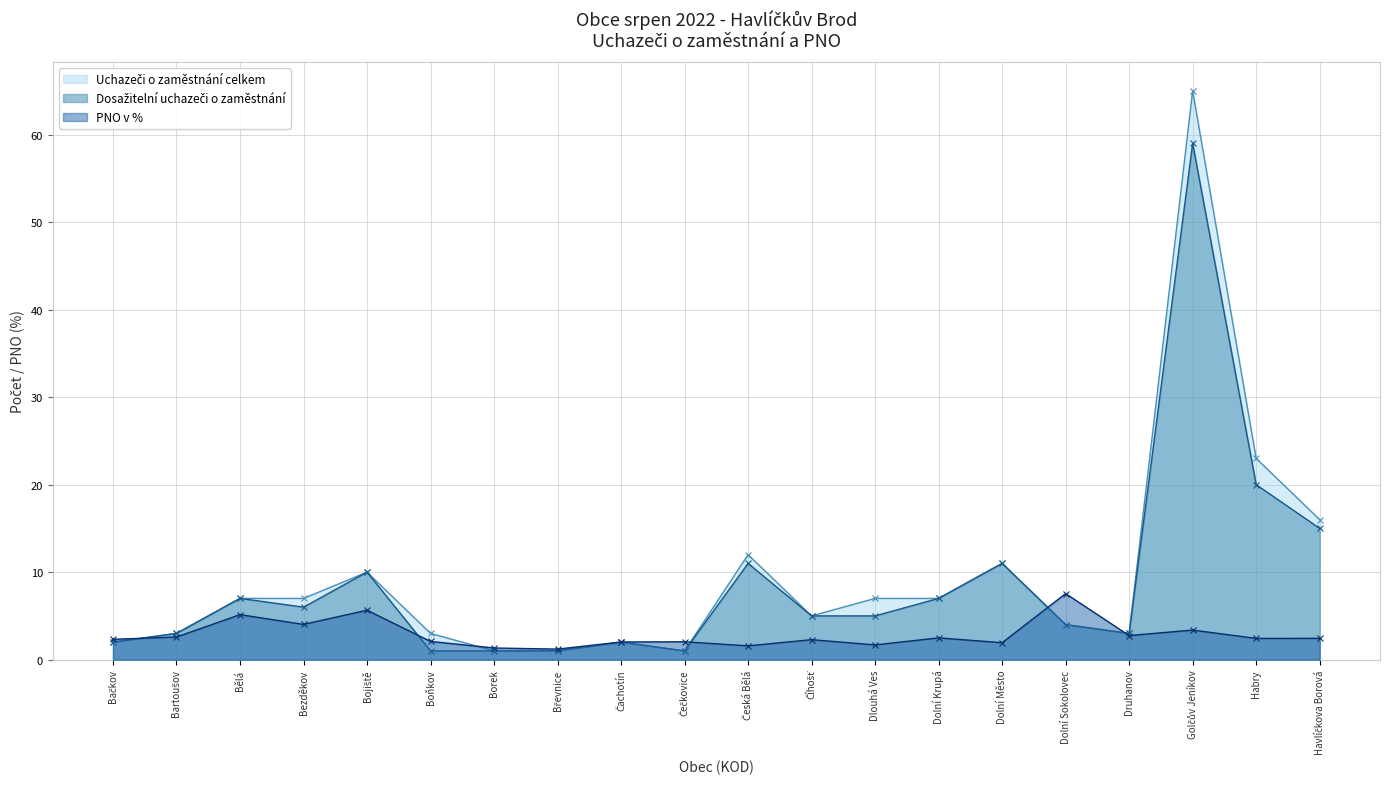

At how many categories does at least one series exceed 10?

5